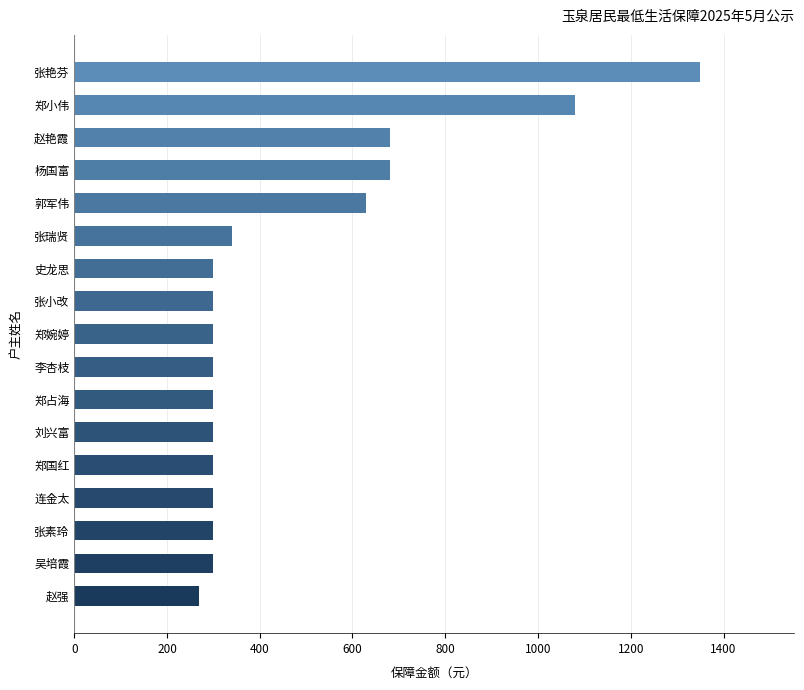

What is the greatest value displayed?

1350